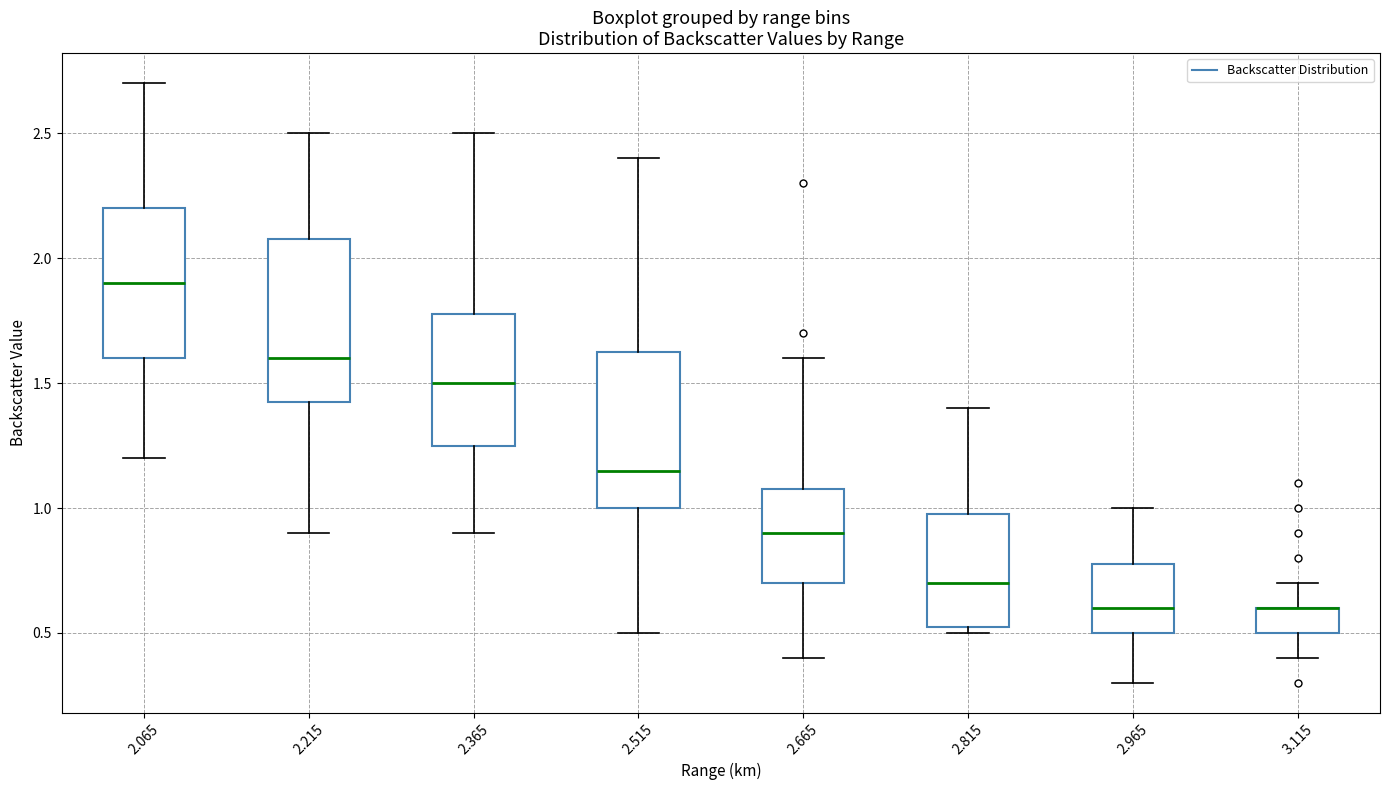

Where does the lower whisker of the box at x = 2.065 end on the y-axis? The values are not printed on the chart, so give them approximately, as read against the axis.

1.20